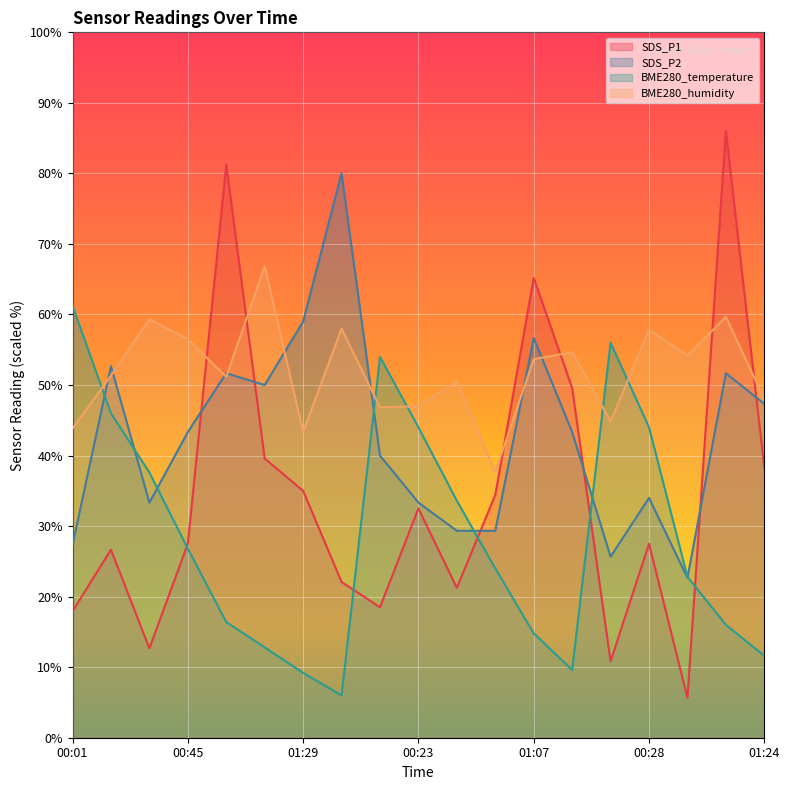

What position from the left is 01:22?

14